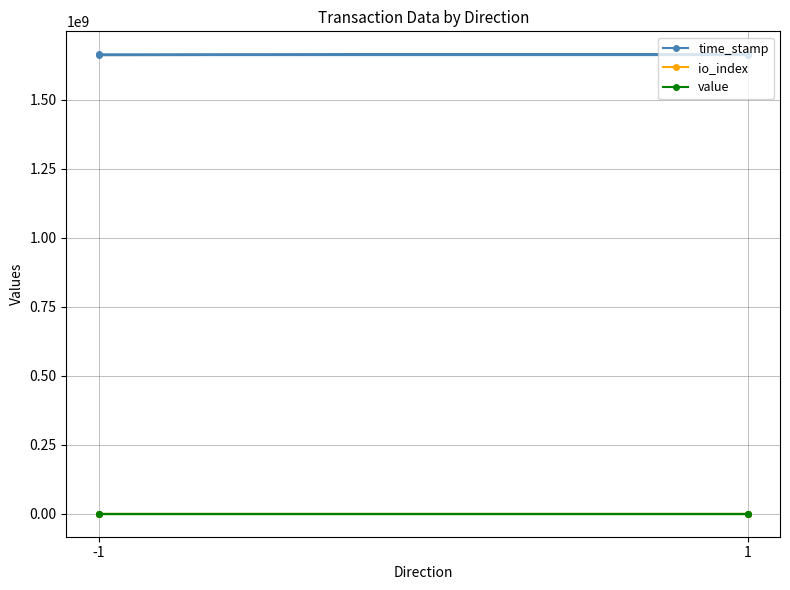

True or false: value has a value of 32.7 at -1.

False